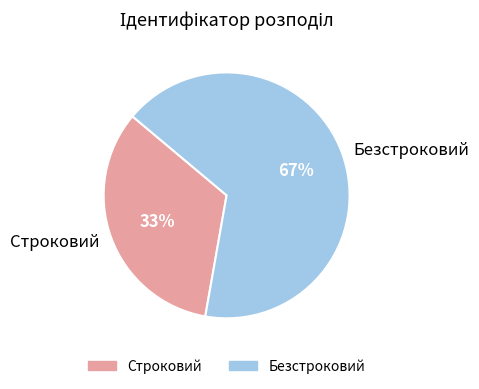

Approximately how many times larger is the value at Строковий compared to Безстроковий?

0.5